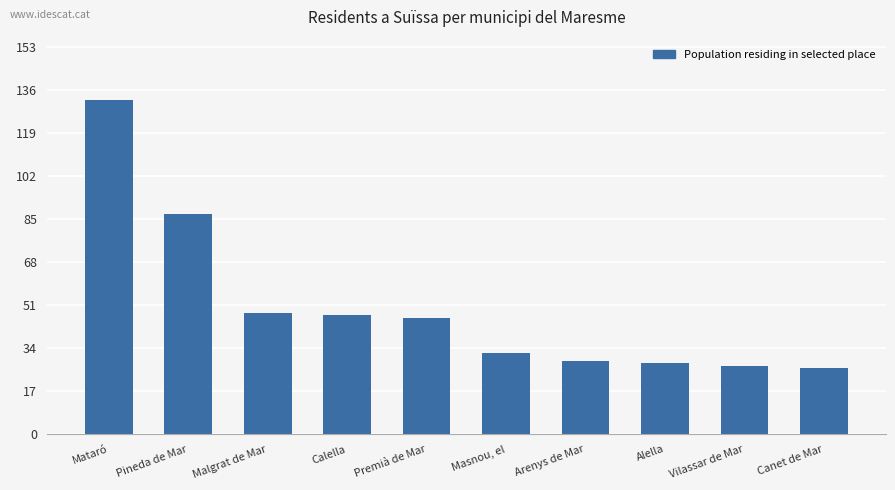

How many data points are less than 46?

5